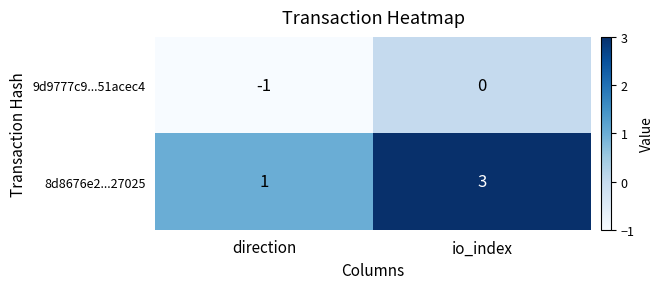

Rank the series at direction from highest to lowest value.

8d8676e2...27025, 9d9777c9...51acec4